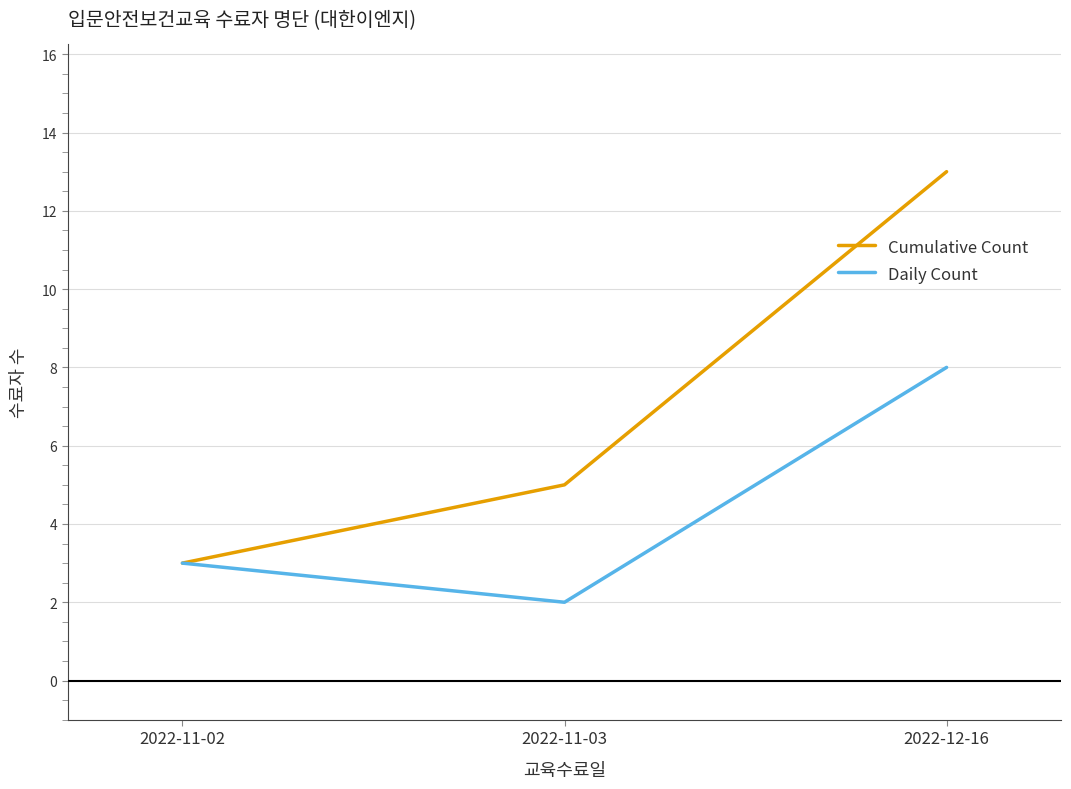

The Cumulative Count series shows 1 at 2022-11-02. True or false?

False